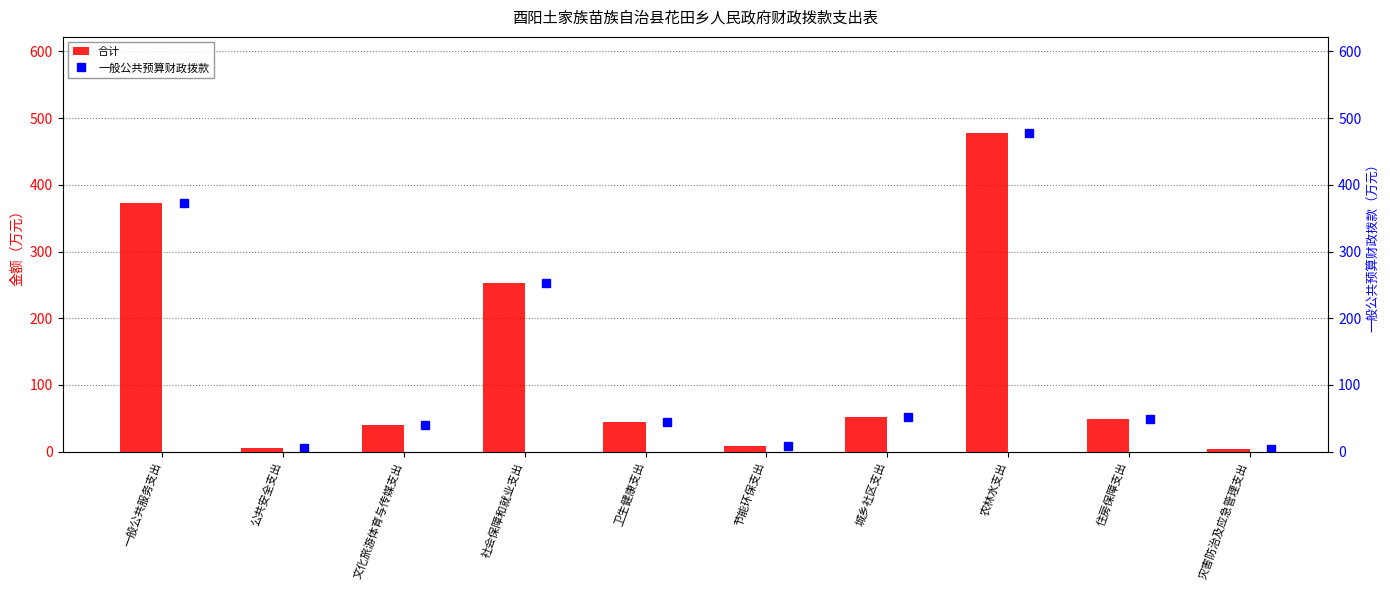

What is the approximate value of 合计 at 文化旅游体育与传媒支出?

39.6